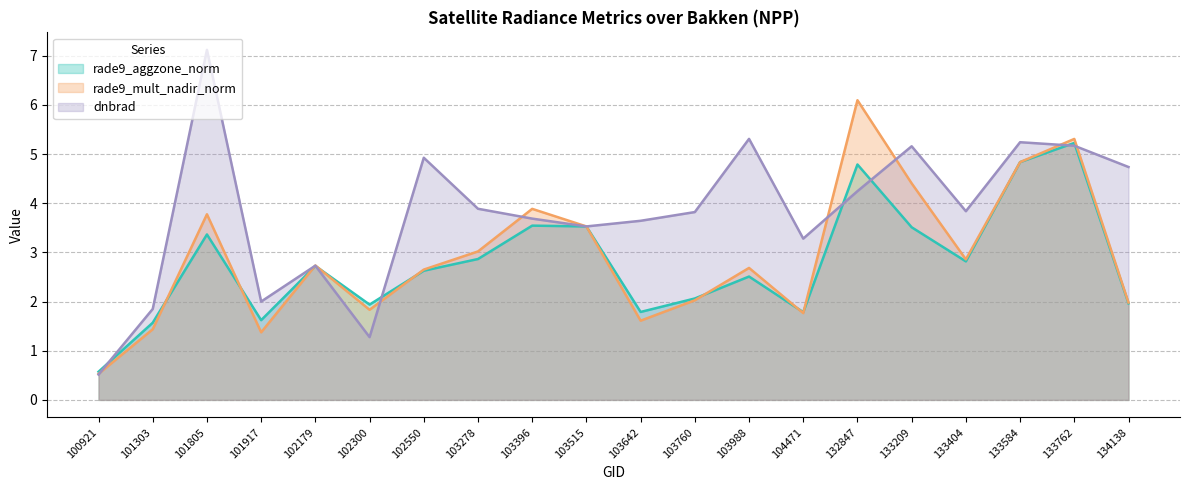

How many values in the dnbrad series exceed 3?

15